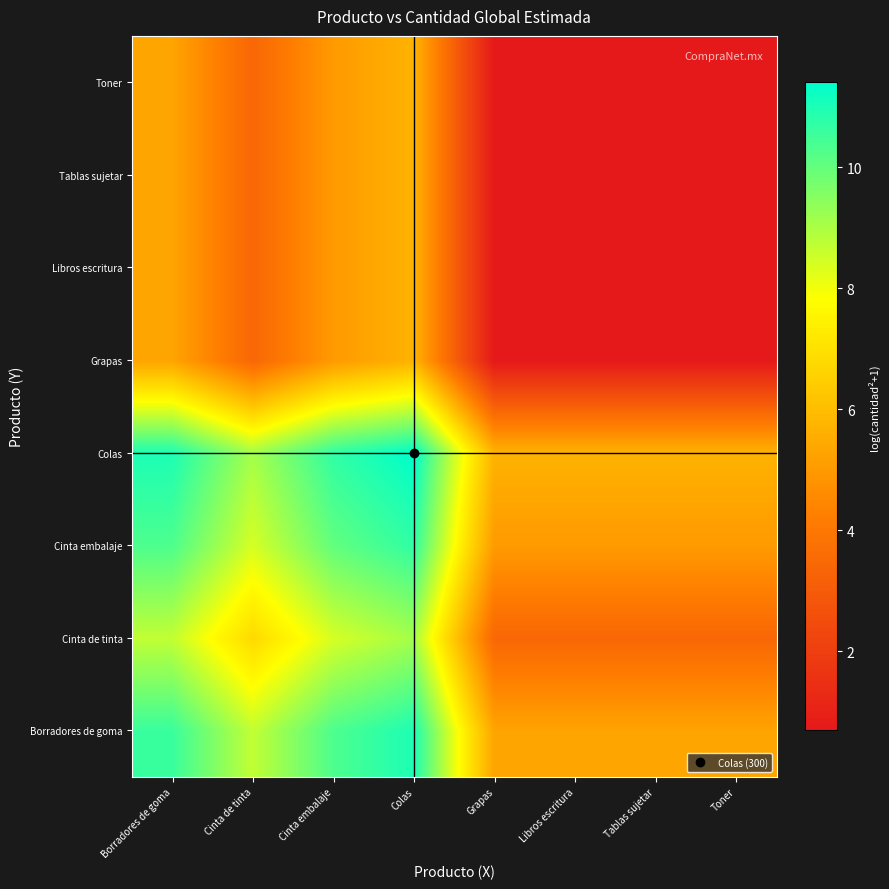

Reading left to right, list all the values displayed in this chart.

Borradores de goma: Borradores de goma=10.6	Cinta de tinta=8.7	Cinta embalaje=10.3	Colas=11.0	Grapas=5.3	Libros escritura=5.3	Tablas sujetar=5.3	Toner=5.3
Cinta de tinta: Borradores de goma=8.7	Cinta de tinta=6.8	Cinta embalaje=8.4	Colas=9.1	Grapas=3.4	Libros escritura=3.4	Tablas sujetar=3.4	Toner=3.4
Cinta embalaje: Borradores de goma=10.3	Cinta de tinta=8.4	Cinta embalaje=10.0	Colas=10.7	Grapas=5.0	Libros escritura=5.0	Tablas sujetar=5.0	Toner=5.0
Colas: Borradores de goma=11.0	Cinta de tinta=9.1	Cinta embalaje=10.7	Colas=11.4	Grapas=5.7	Libros escritura=5.7	Tablas sujetar=5.7	Toner=5.7
Grapas: Borradores de goma=5.3	Cinta de tinta=3.4	Cinta embalaje=5.0	Colas=5.7	Grapas=0.7	Libros escritura=0.7	Tablas sujetar=0.7	Toner=0.7
Libros escritura: Borradores de goma=5.3	Cinta de tinta=3.4	Cinta embalaje=5.0	Colas=5.7	Grapas=0.7	Libros escritura=0.7	Tablas sujetar=0.7	Toner=0.7
Tablas sujetar: Borradores de goma=5.3	Cinta de tinta=3.4	Cinta embalaje=5.0	Colas=5.7	Grapas=0.7	Libros escritura=0.7	Tablas sujetar=0.7	Toner=0.7
Toner: Borradores de goma=5.3	Cinta de tinta=3.4	Cinta embalaje=5.0	Colas=5.7	Grapas=0.7	Libros escritura=0.7	Tablas sujetar=0.7	Toner=0.7